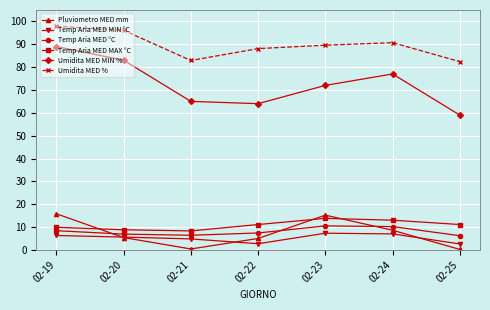

Where is the first local maximum for Umidita MED MIN %?

02-24